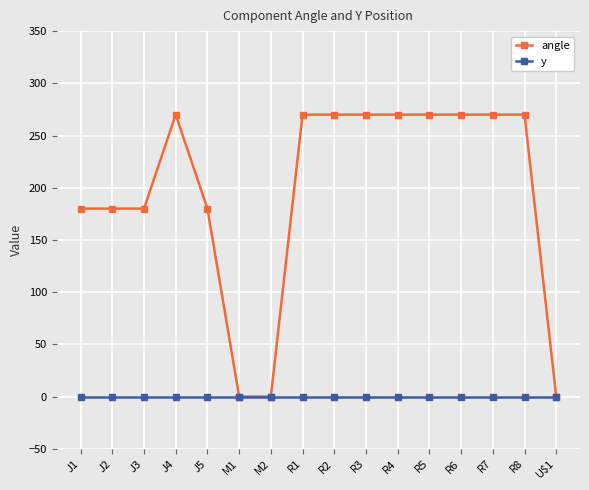

True or false: y has a value of 0 at J2.

True